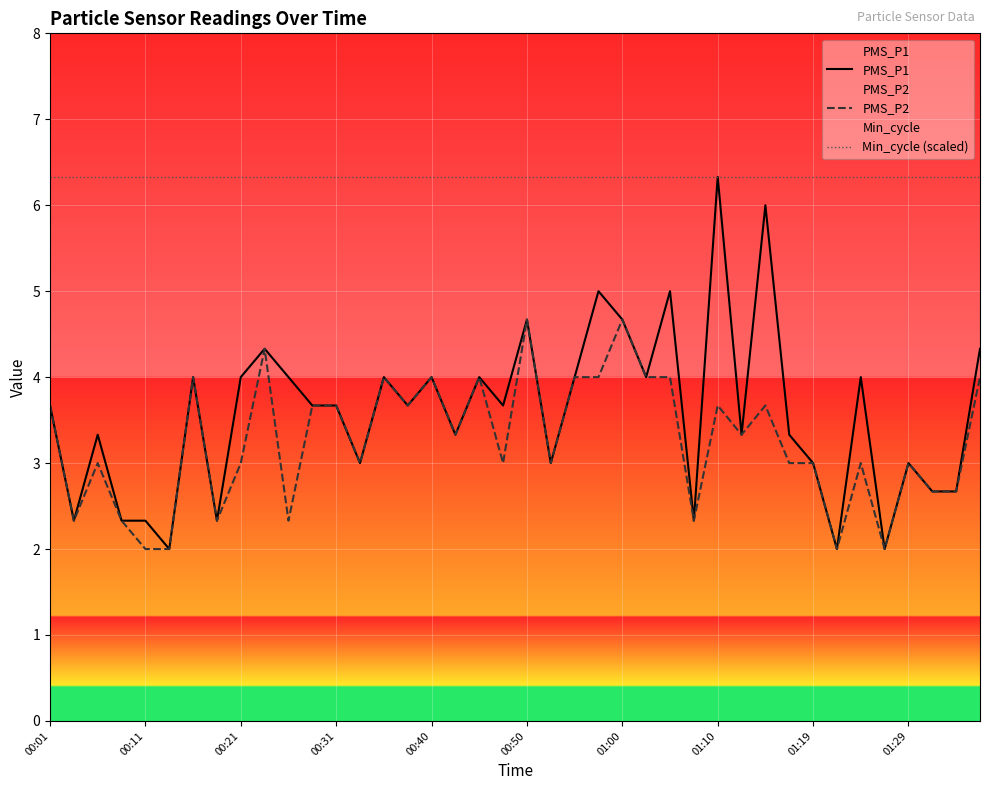

True or false: Min_cycle (scaled) and PMS_P2 cross at least once.

False